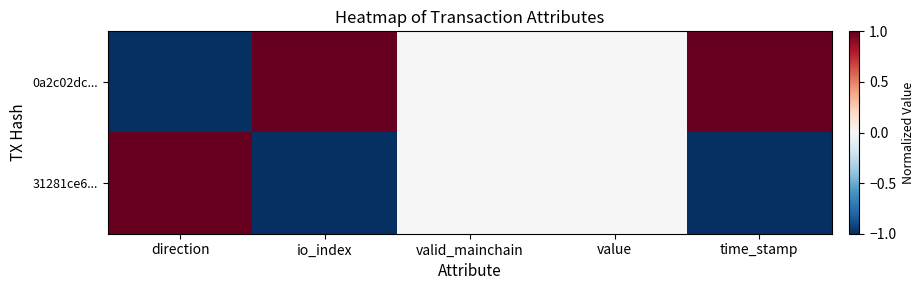

Which series changed the most between direction and valid_mainchain?

0a2c02dc...